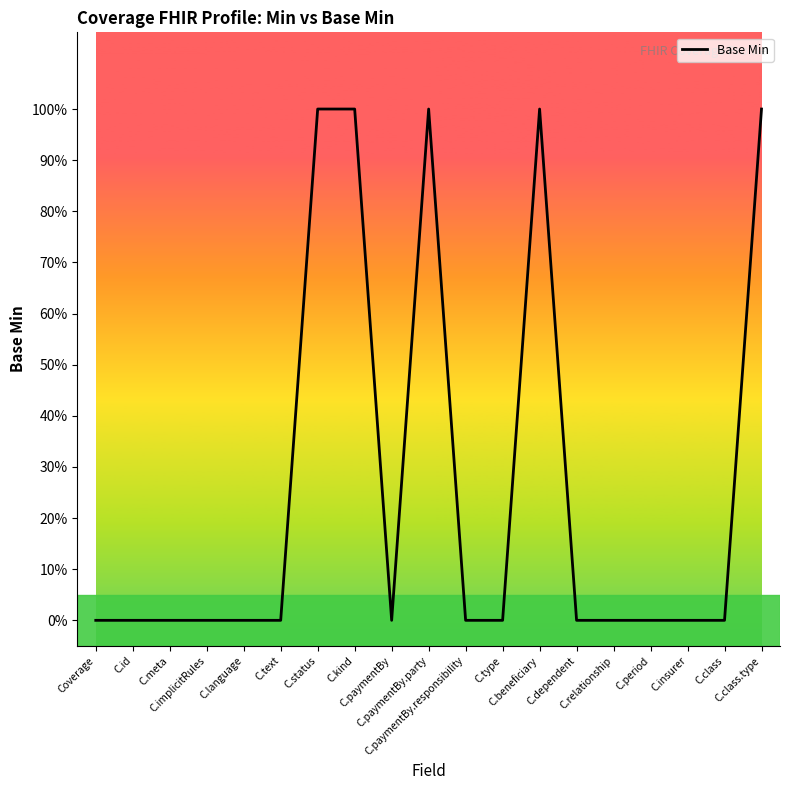

What is the label of the 13th point from the left?

C.beneficiary